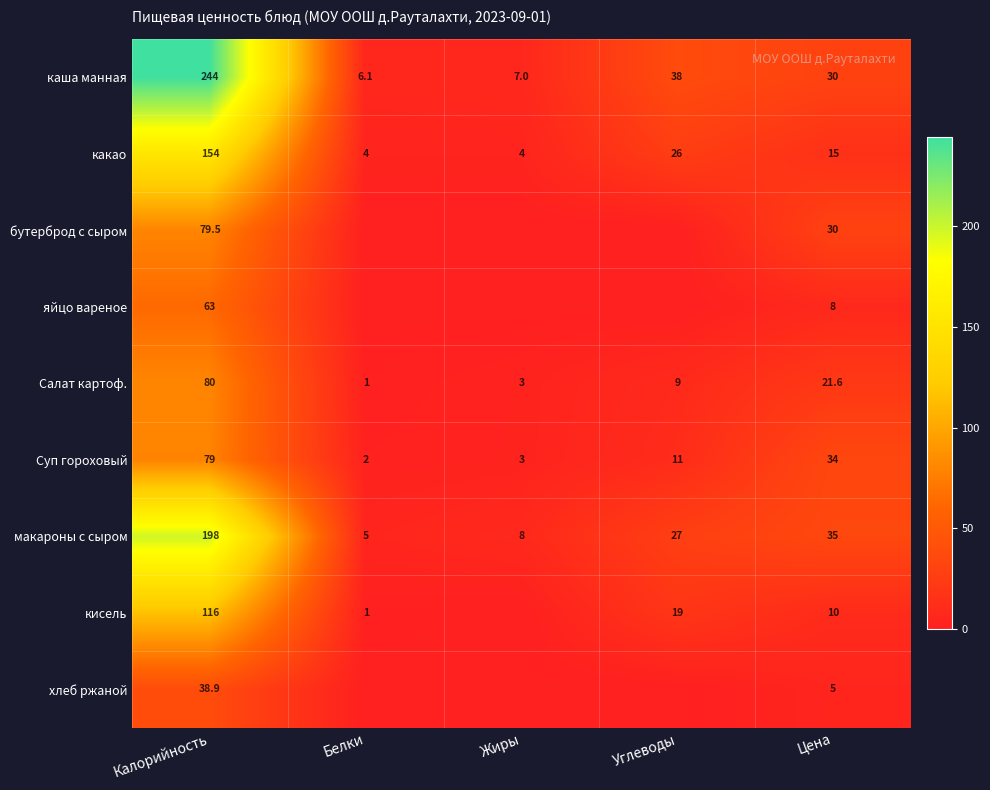

Which has a higher value, Калорийность or Жиры?

Калорийность